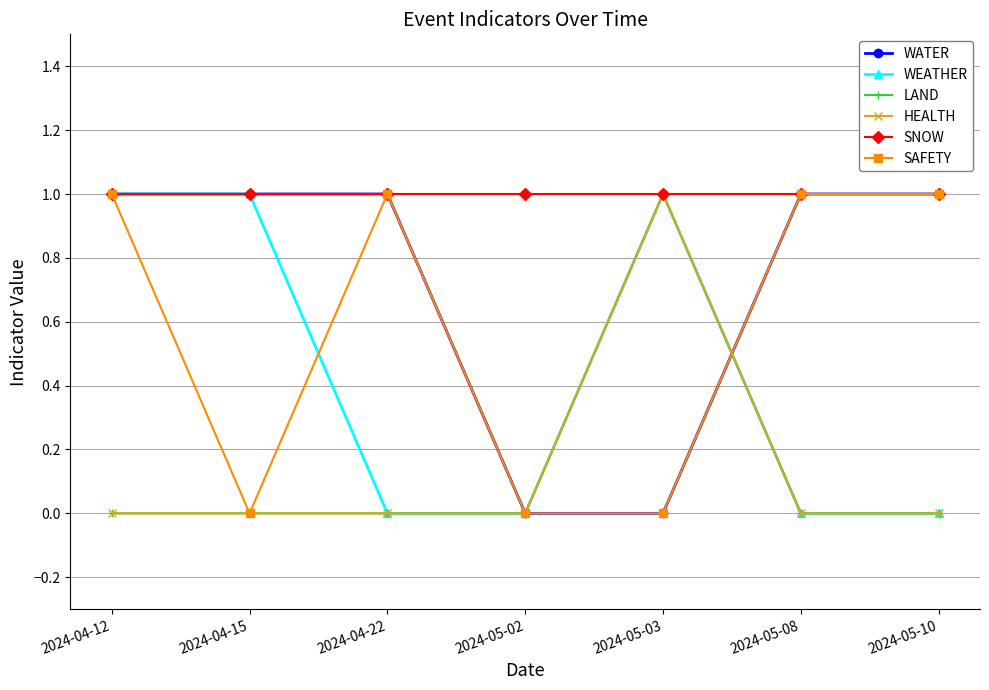

Which category has the lowest value across all series?

2024-05-02